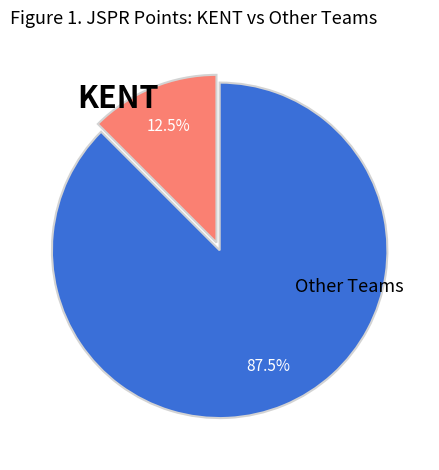

What percentage is NOT represented by Other Teams?

12.5%